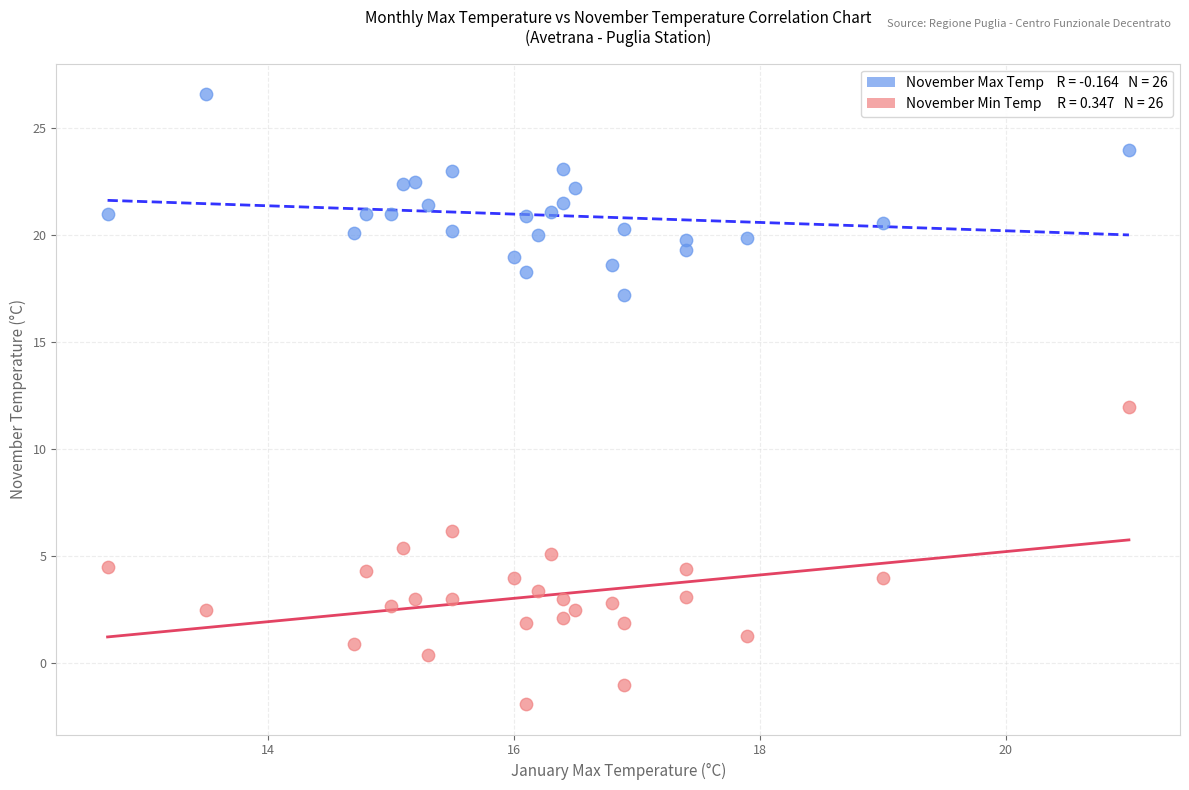

Across all data points, what is the range of Y values (max minus min)?

28.5